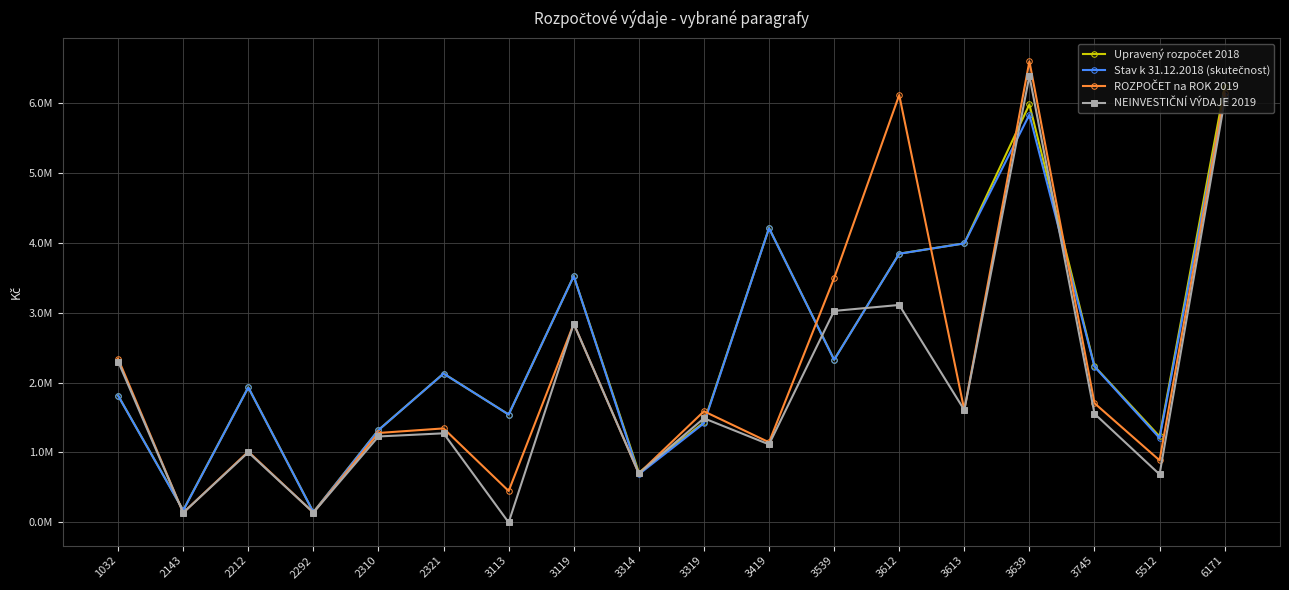

What is the average value of the Upravený rozpočet 2018 series?

2485621.8